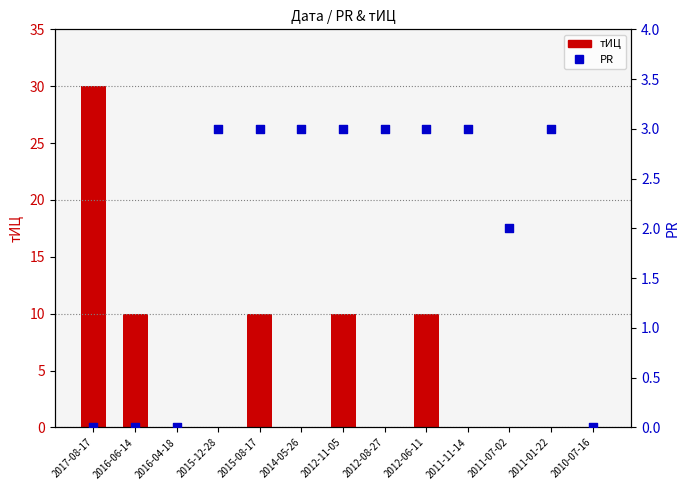

Which series has the largest total across all categories?

тИЦ